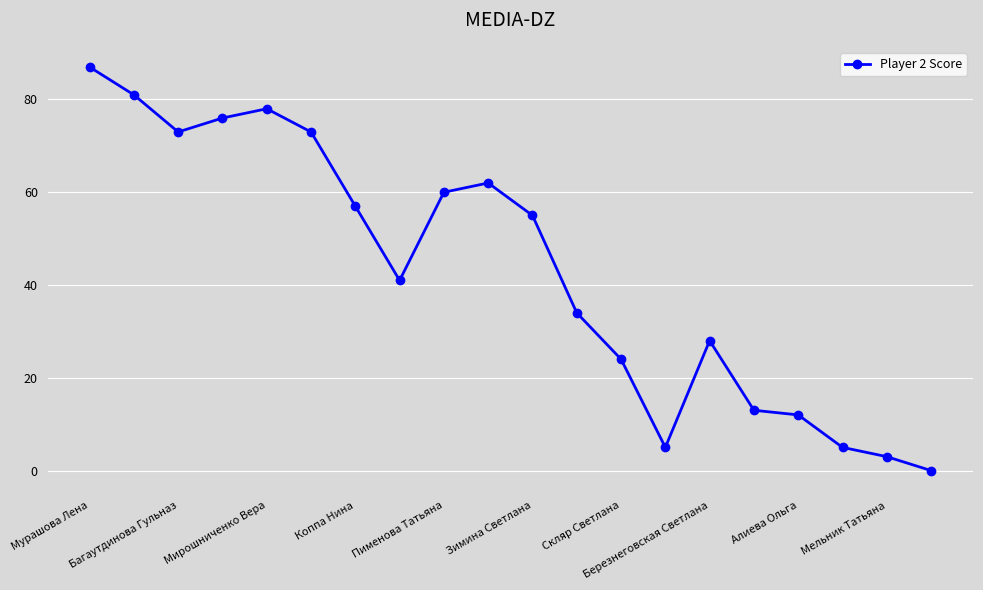

What is the difference between the second highest and second lowest values?

78